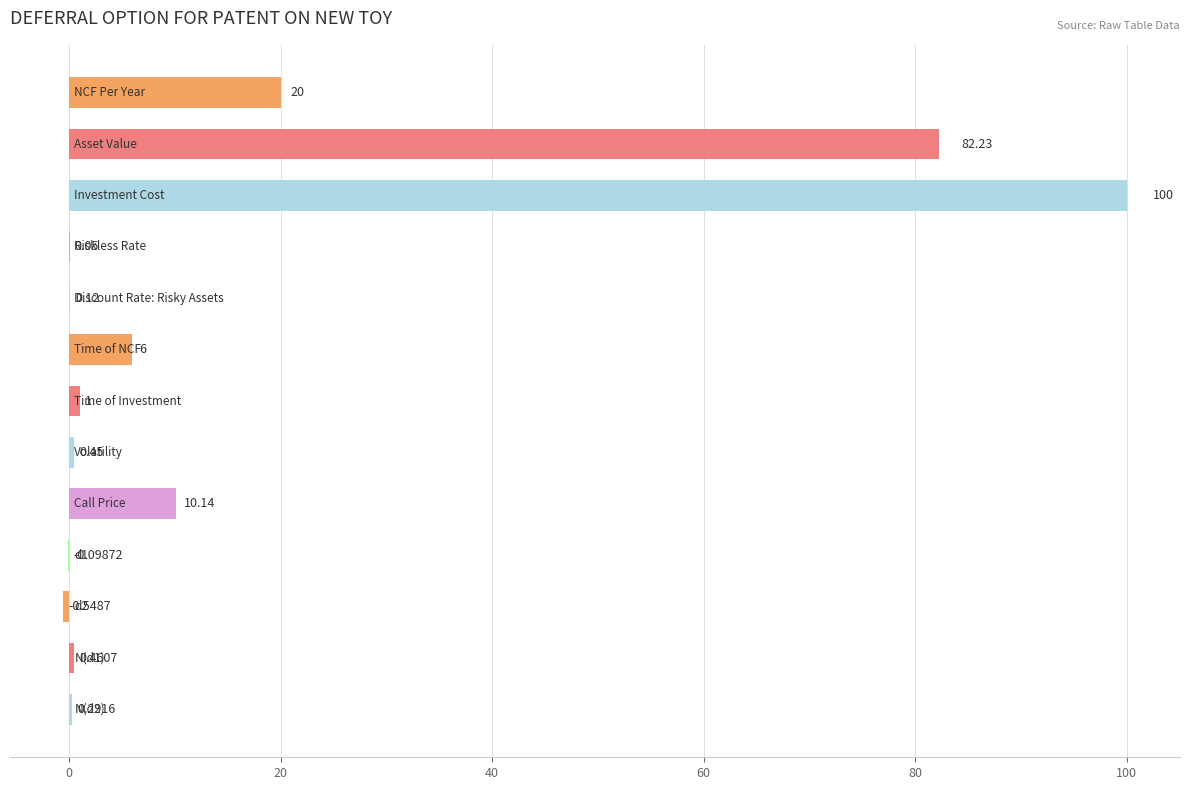

At which label is the value closest to 49?

NCF Per Year